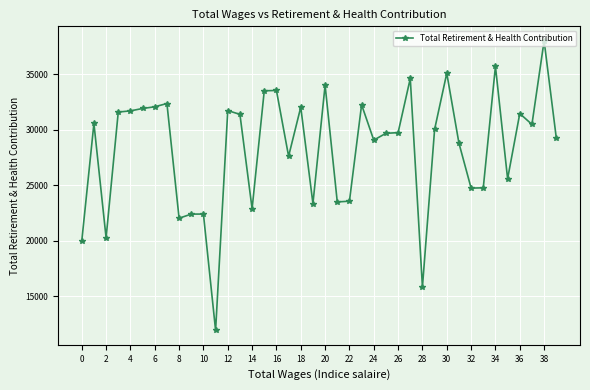

What is the minimum value shown in the chart?

11945